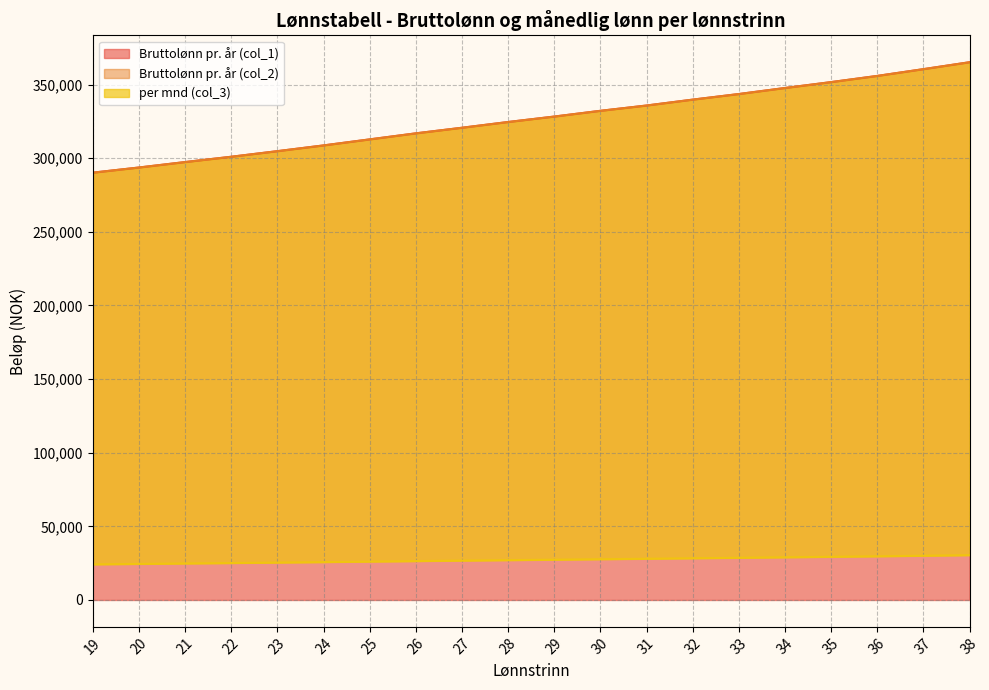

Between 35 and 21, which is larger?

35